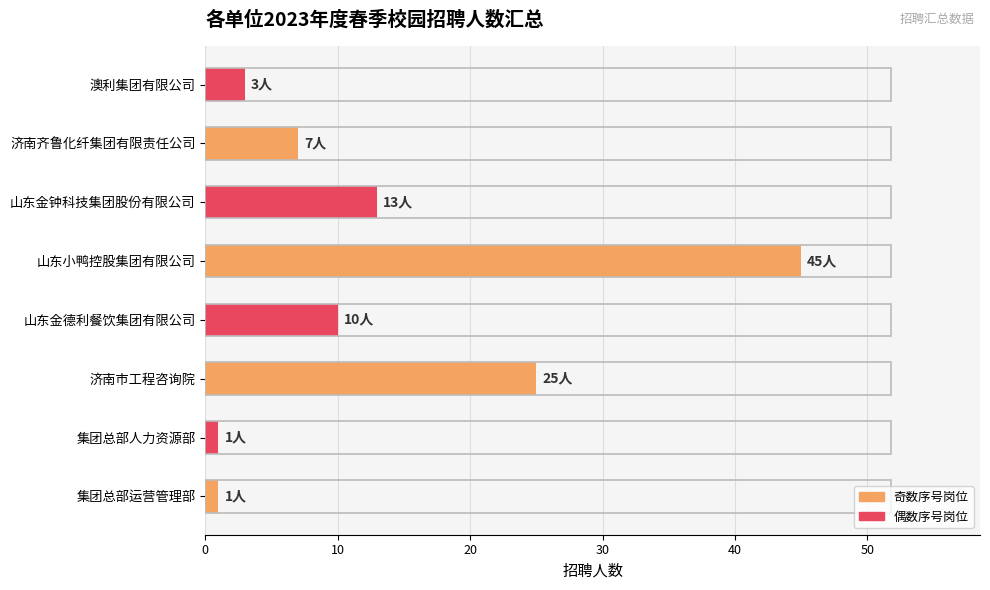

What is the sum of all values?

105